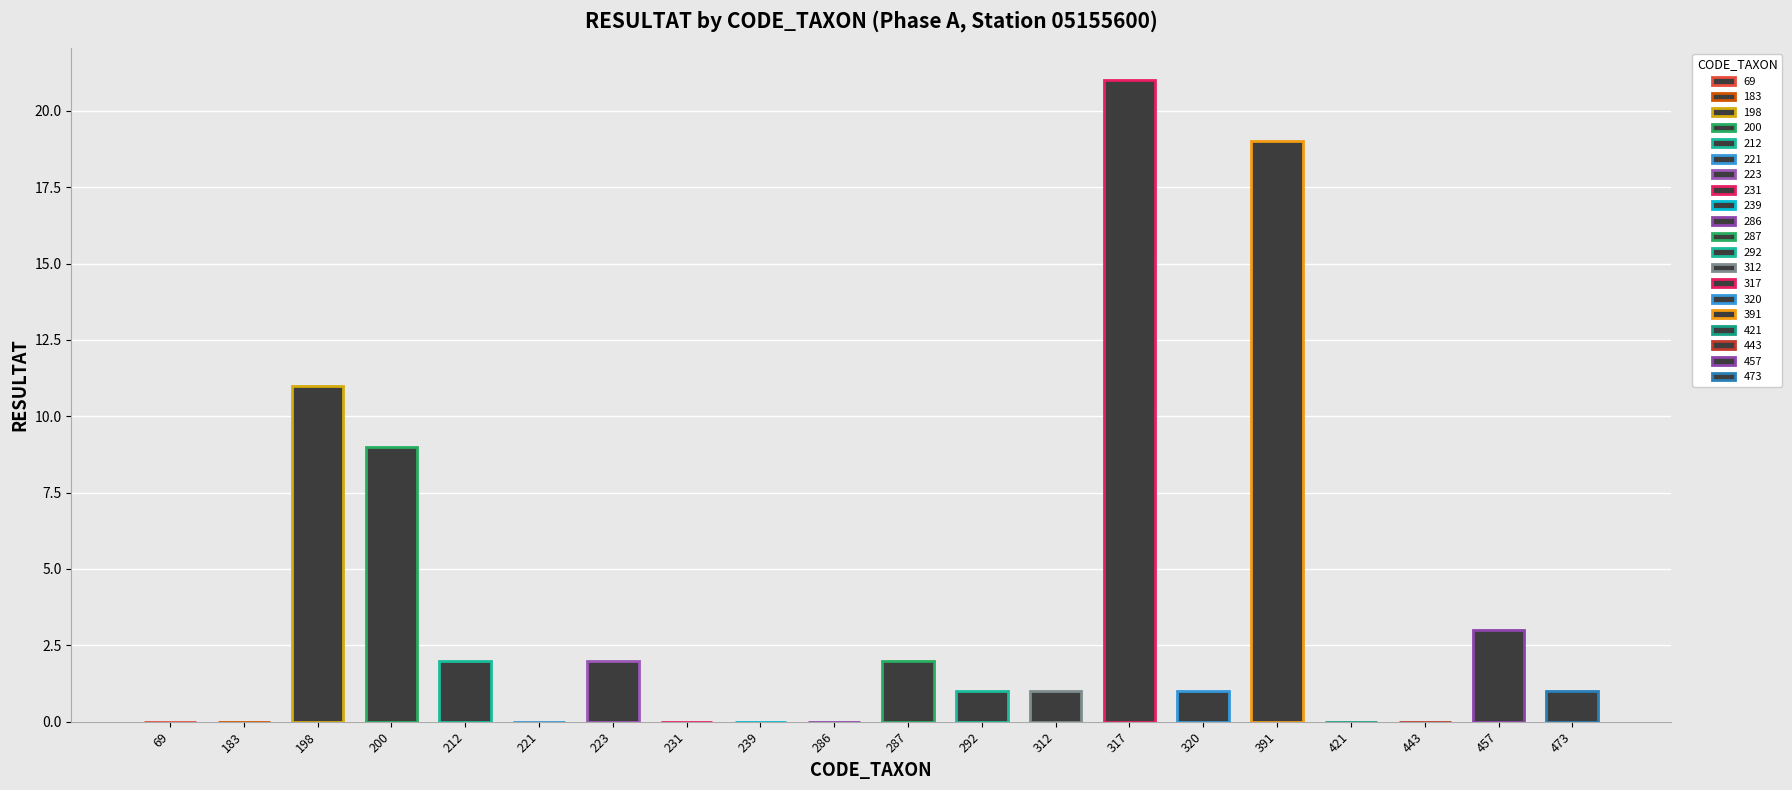

Which category has the highest value across all series?

317